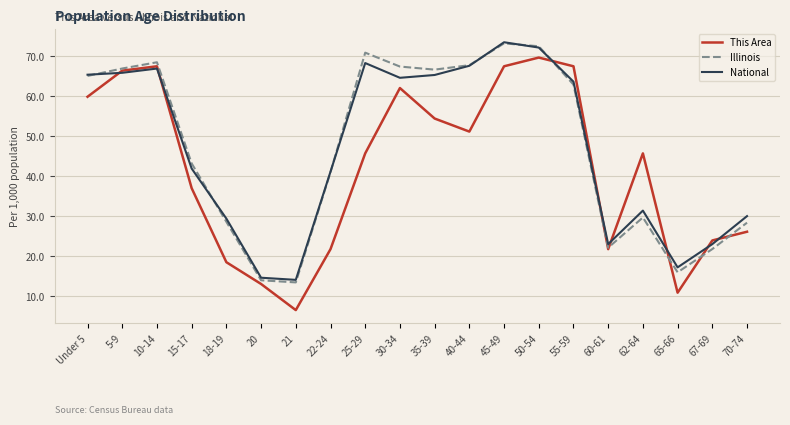

What is the total value across all series at 18-19?

76.6